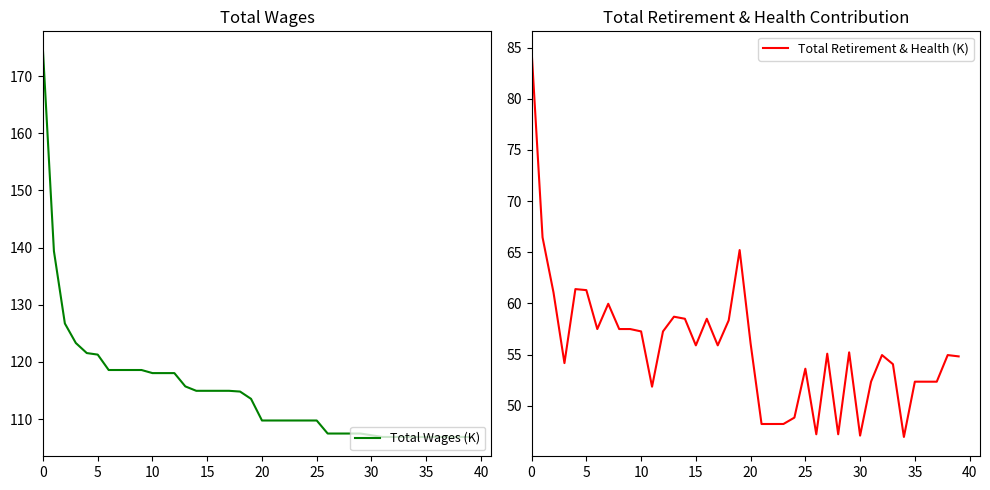

At which category does the chart reach its minimum across all series?

34